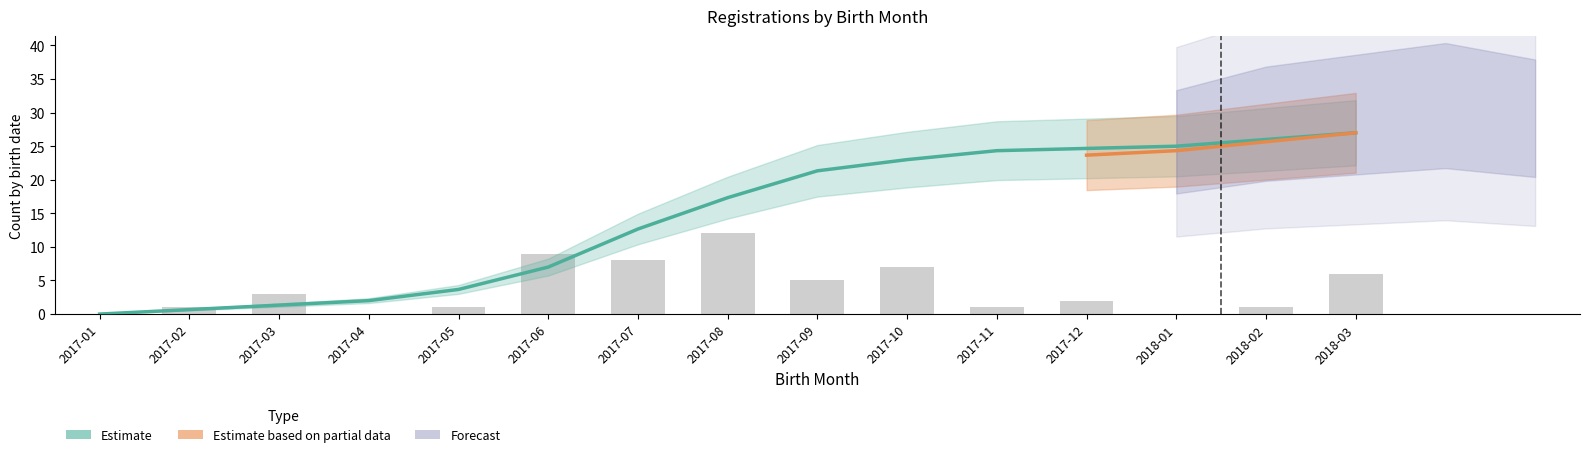

Reading left to right, transcribe all the data shown in this chart.

2017-01=0	2017-02=1	2017-03=3	2017-04=0	2017-05=1	2017-06=9	2017-07=8	2017-08=12	2017-09=5	2017-10=7	2017-11=1	2017-12=2	2018-01=0	2018-02=1	2018-03=6